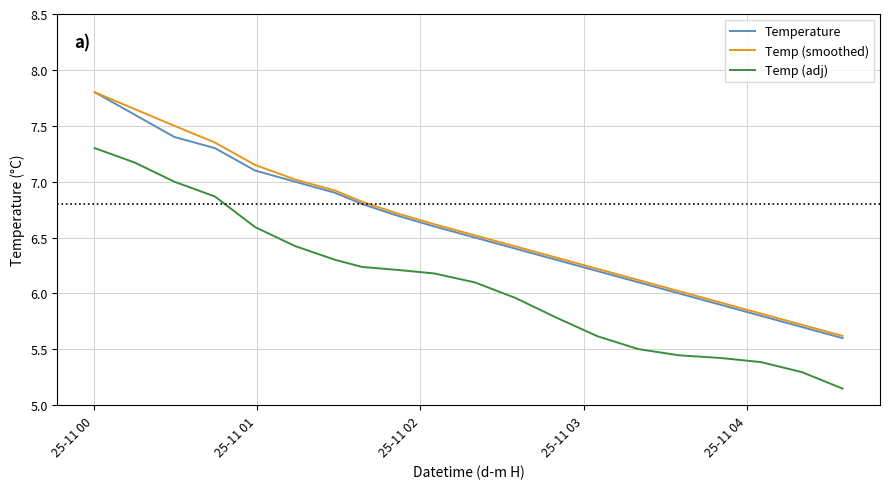

True or false: Temp (smoothed) and Temp (adj) intersect in this chart.

False